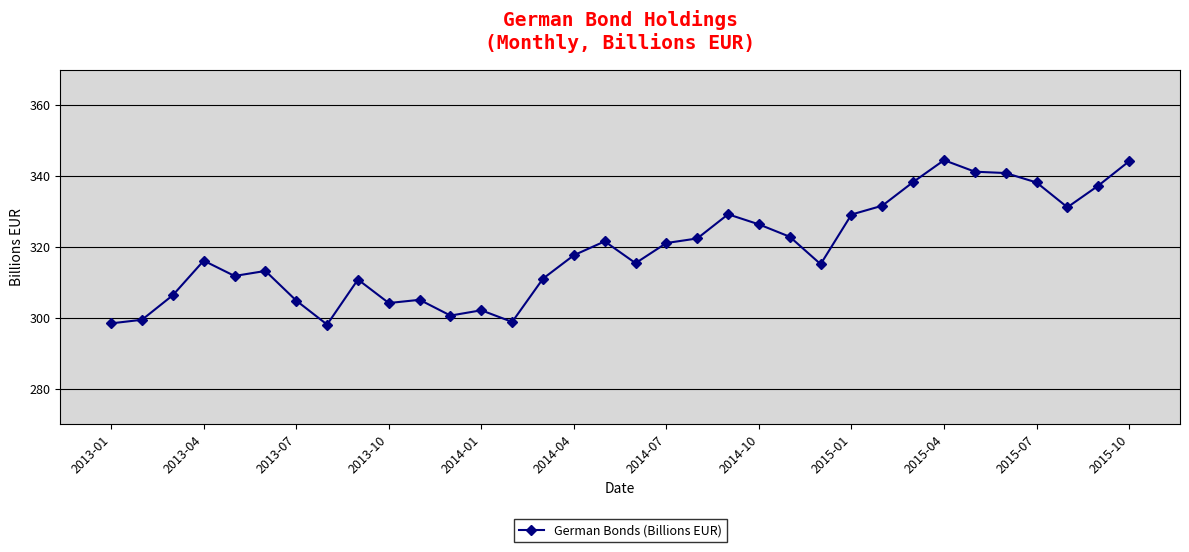

How many data points are less than 317?

17